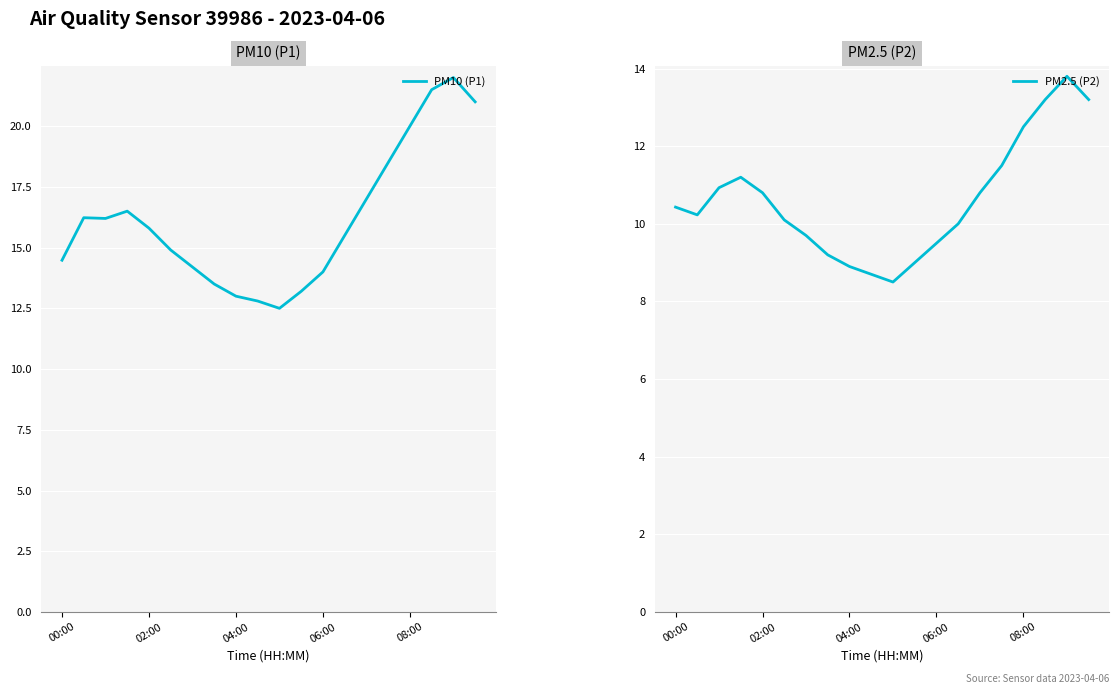

True or false: PM10 (P1) and PM2.5 (P2) intersect in this chart.

False